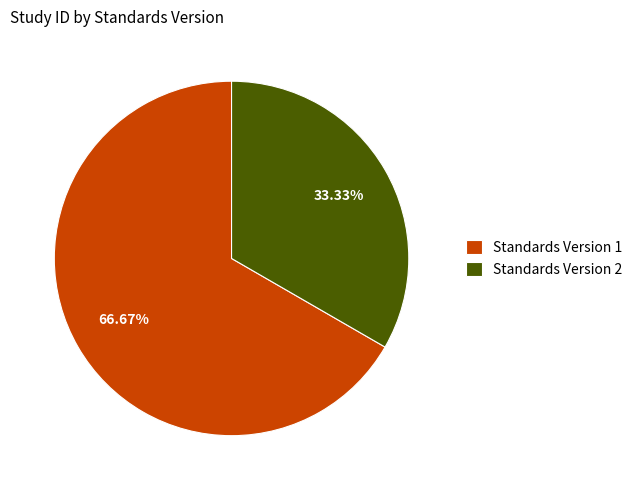

Is Standards Version 1 the majority of the pie?

Yes